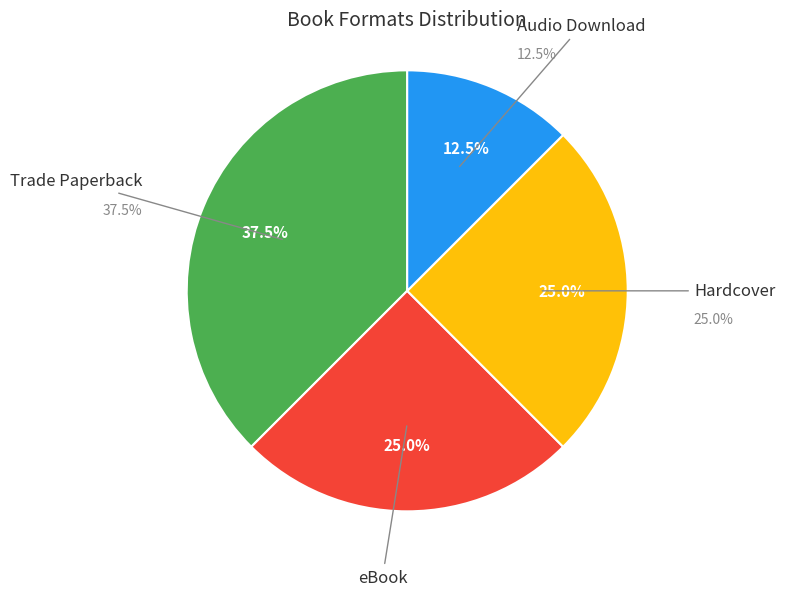

Rank the categories by value from highest to lowest.

Trade Paperback, eBook, Hardcover, Audio Download